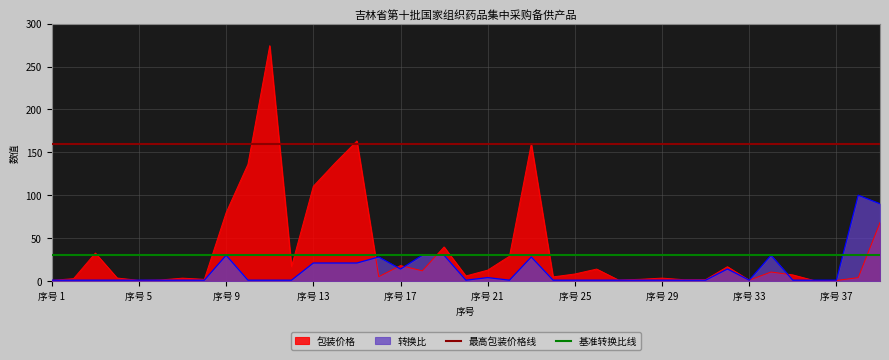

Is it true that 基准转换比线 equals 30 at 序号 5?

True